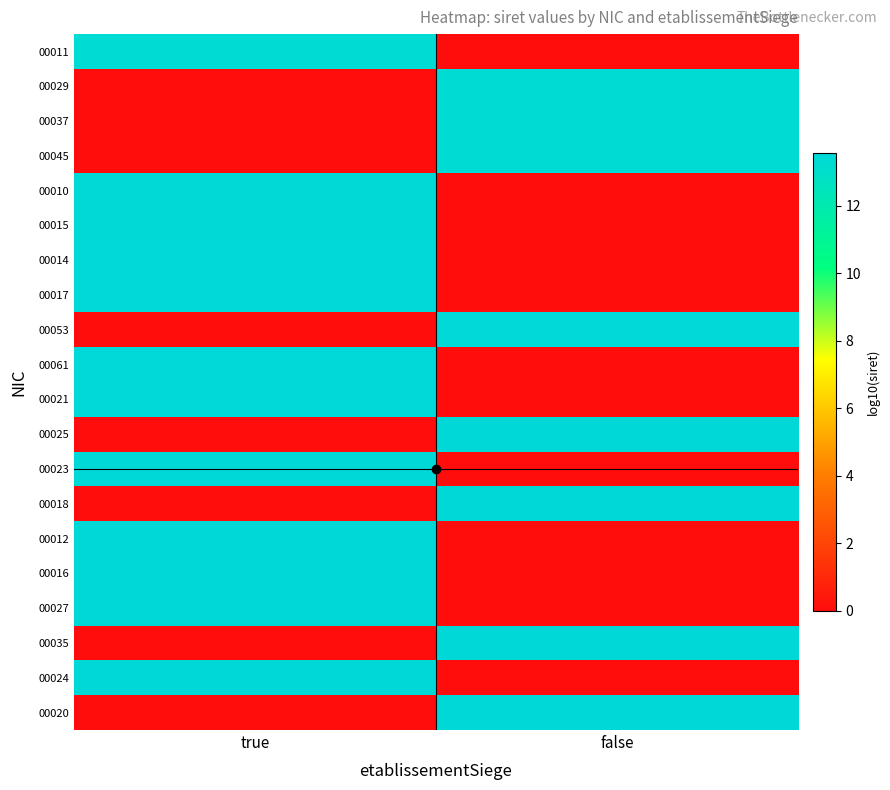

What is the total value across all series at true?

161.8